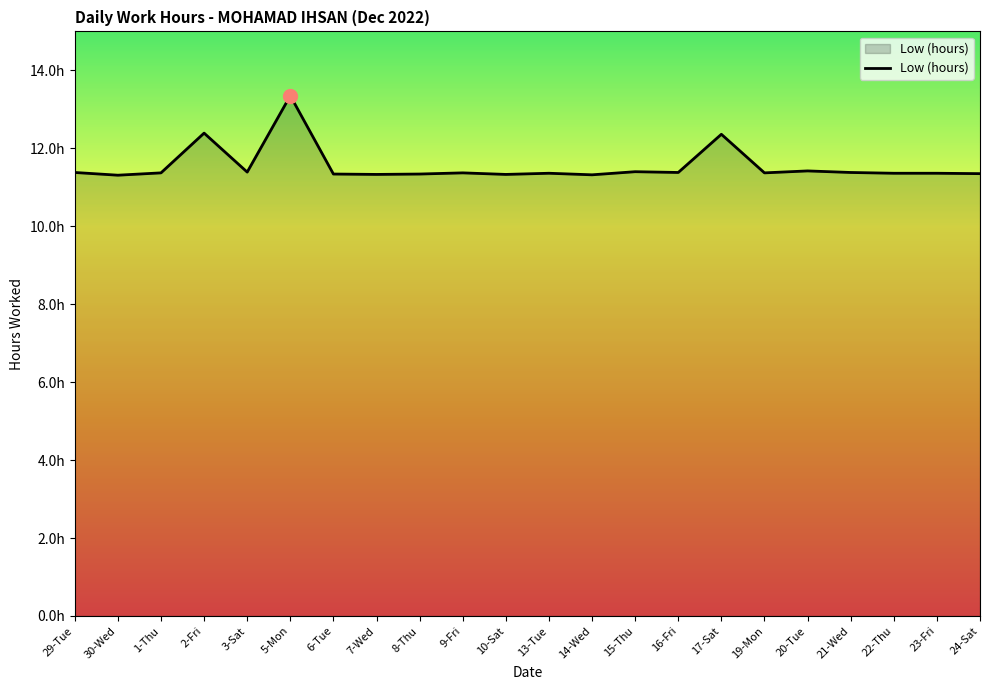

Which label corresponds to the smallest value in the chart?

30-Wed